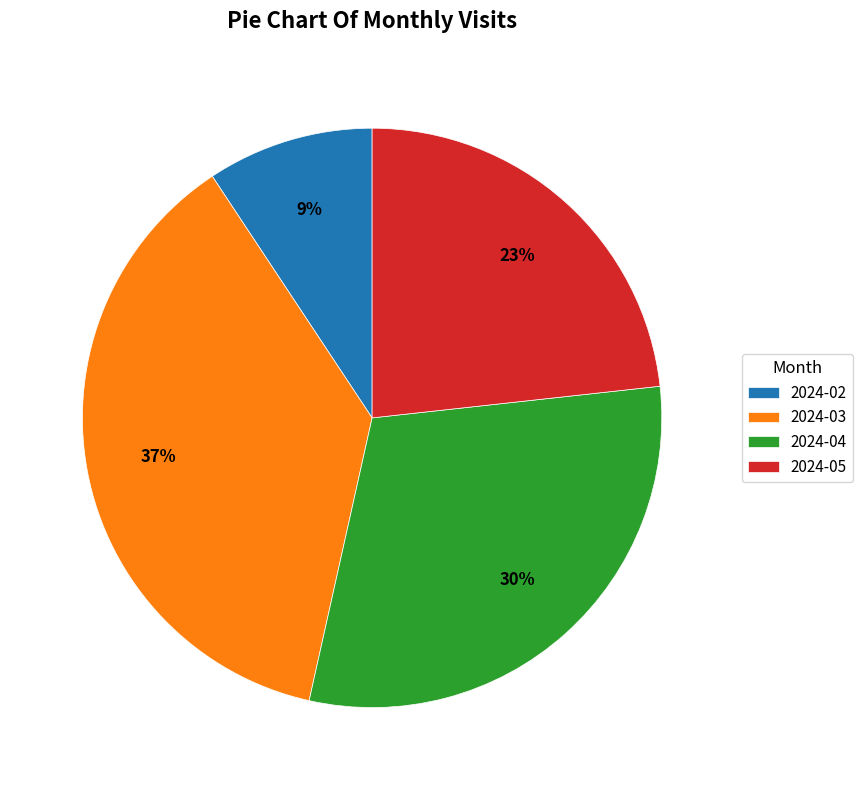

Combined, do 2024-02 and 2024-05 account for over 50%?

No